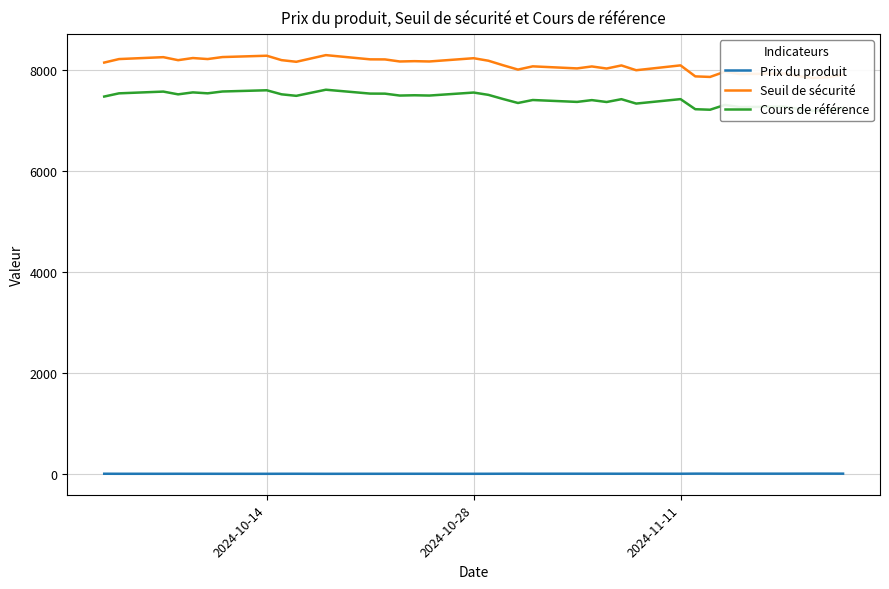

Is this an area chart (filled region under the line)?

No